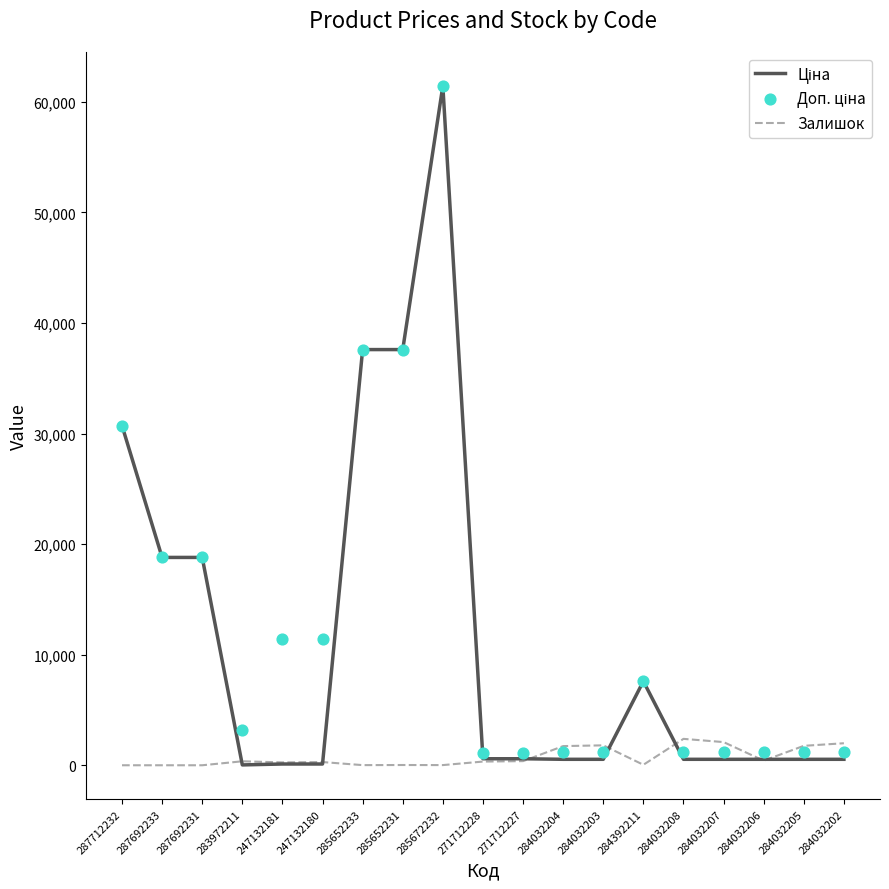

Which series reaches the minimum Y coordinate?

Залишок